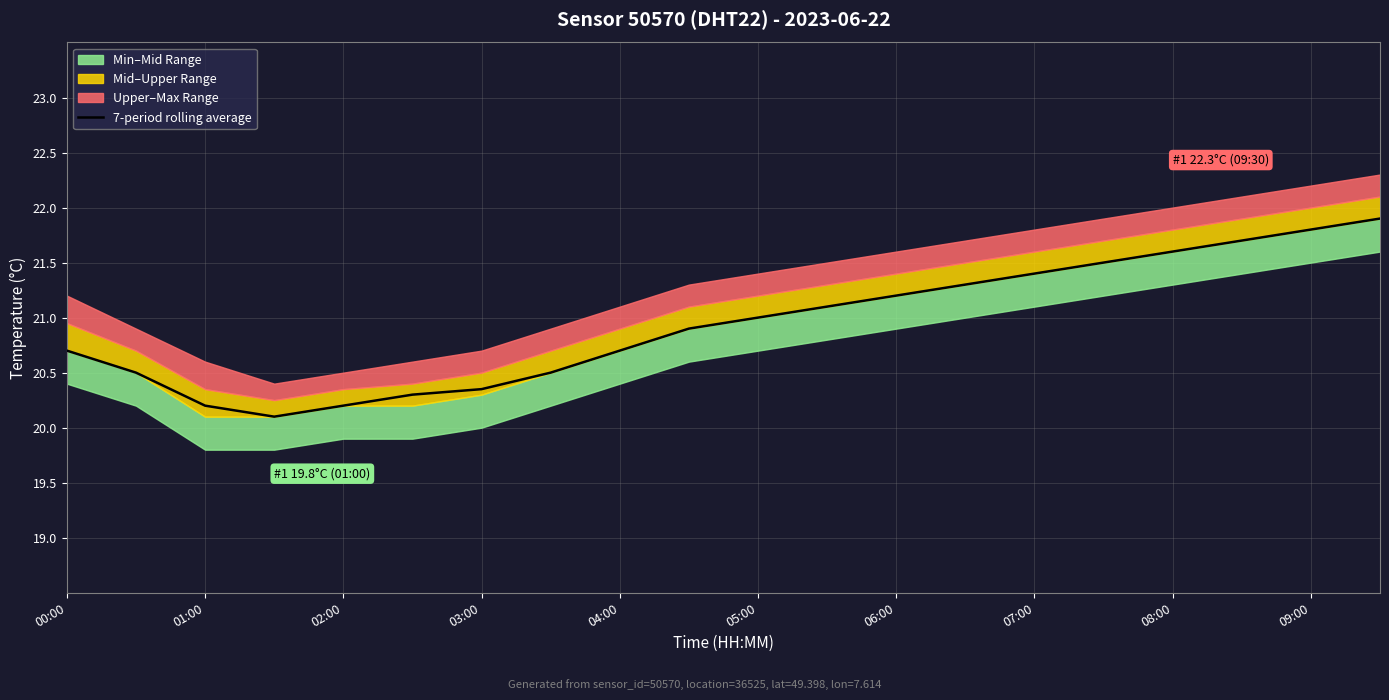

What is the difference between the maximum and minimum values?

1.8